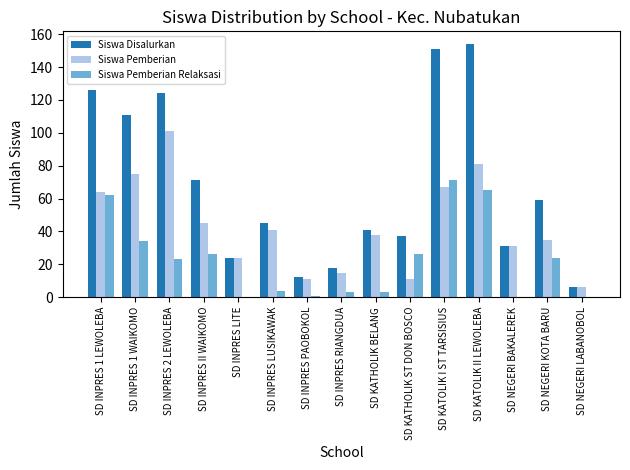

What is the maximum value for Siswa Pemberian Relaksasi?

71